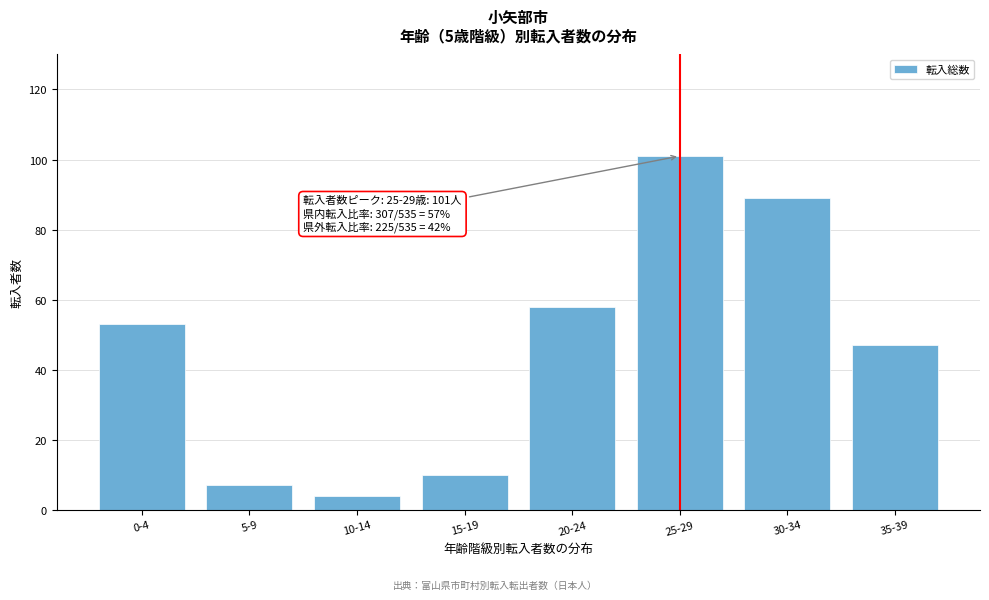

Reading left to right, list all the values displayed in this chart.

53	7	4	10	58	101	89	47